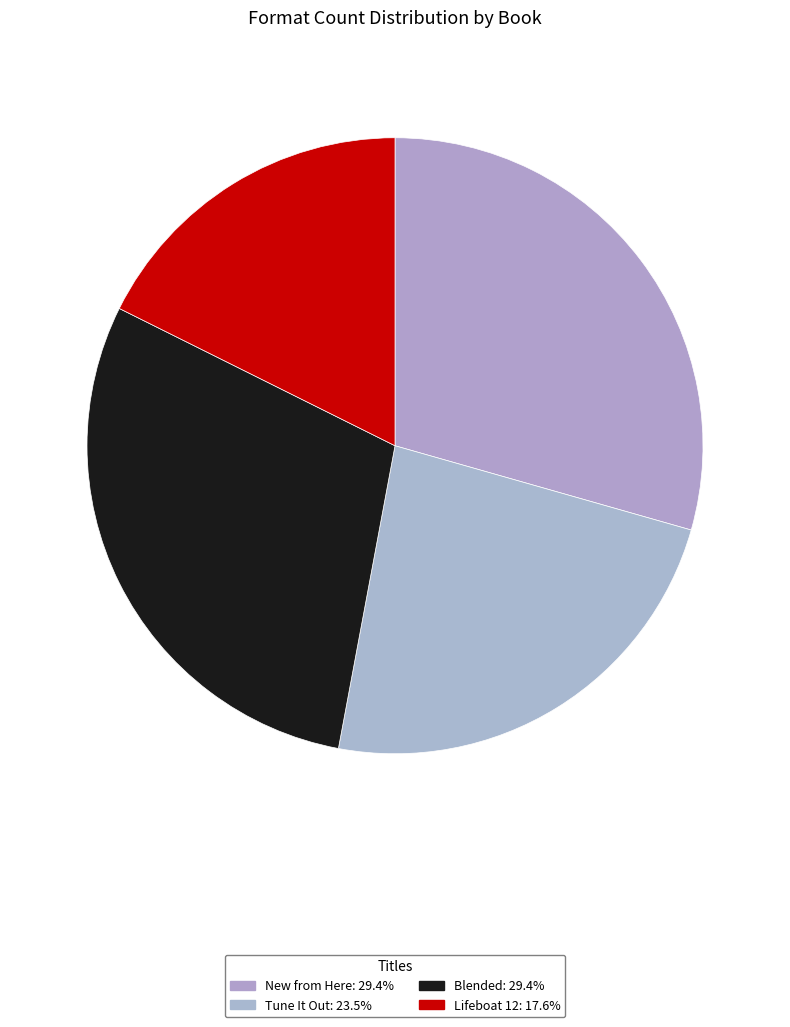

True or false: Tune It Out accounts for 8% of the total.

False